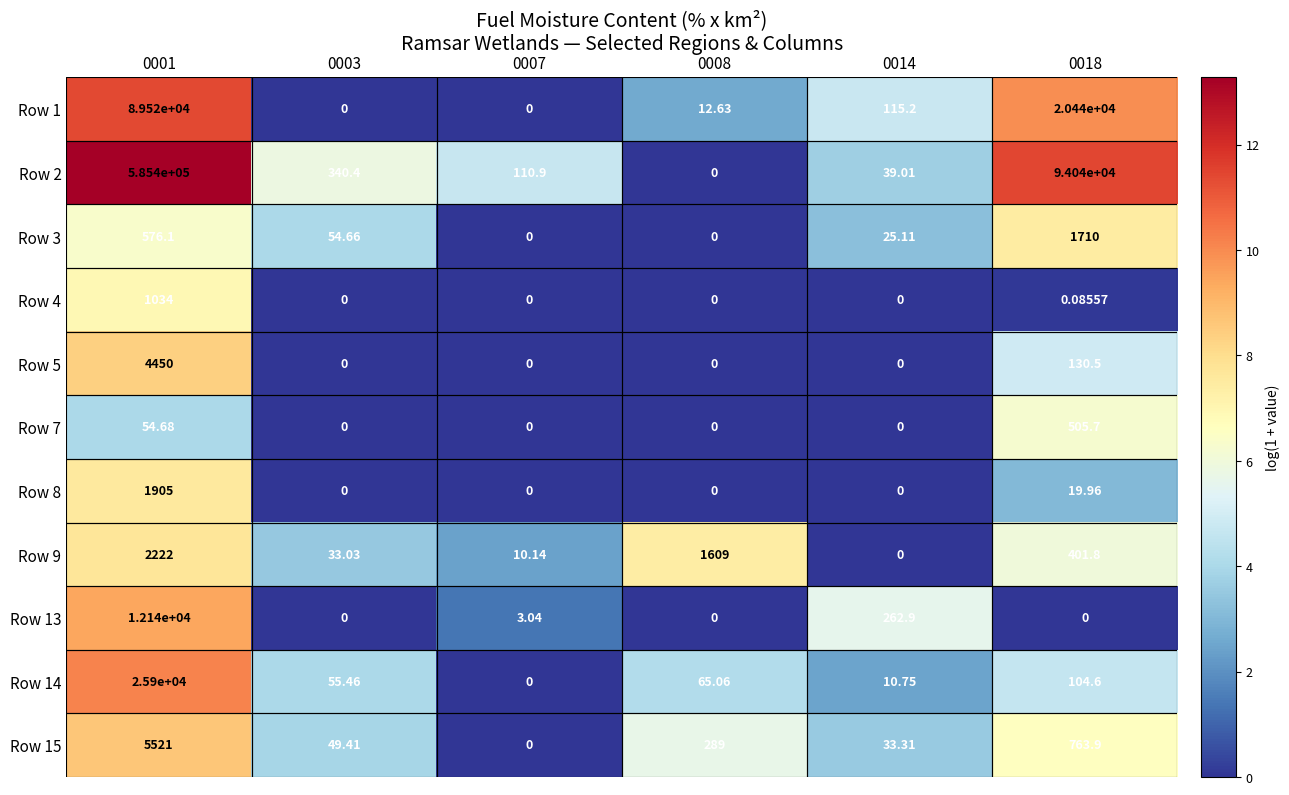

Is the value of Row 8 at 0003 greater than the value of Row 14 at 0003?

No